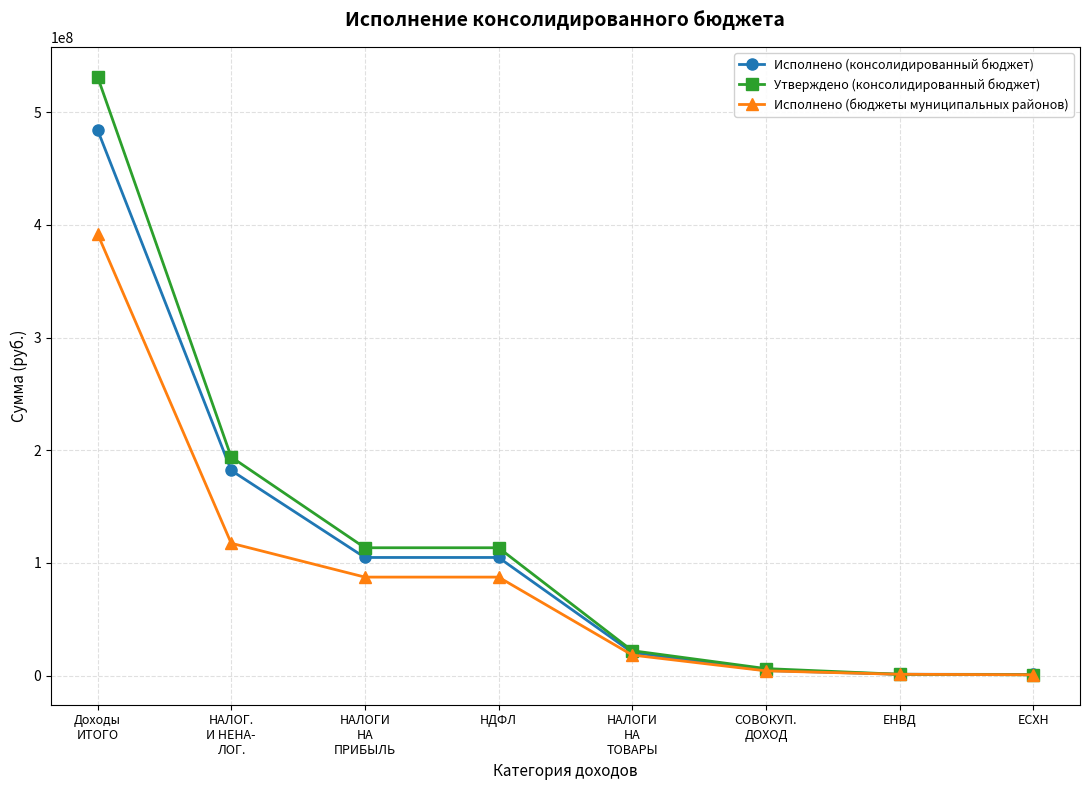

Rank the series by their maximum value, from lowest to highest.

Исполнено (бюджеты муниципальных районов), Исполнено (консолидированный бюджет), Утверждено (консолидированный бюджет)